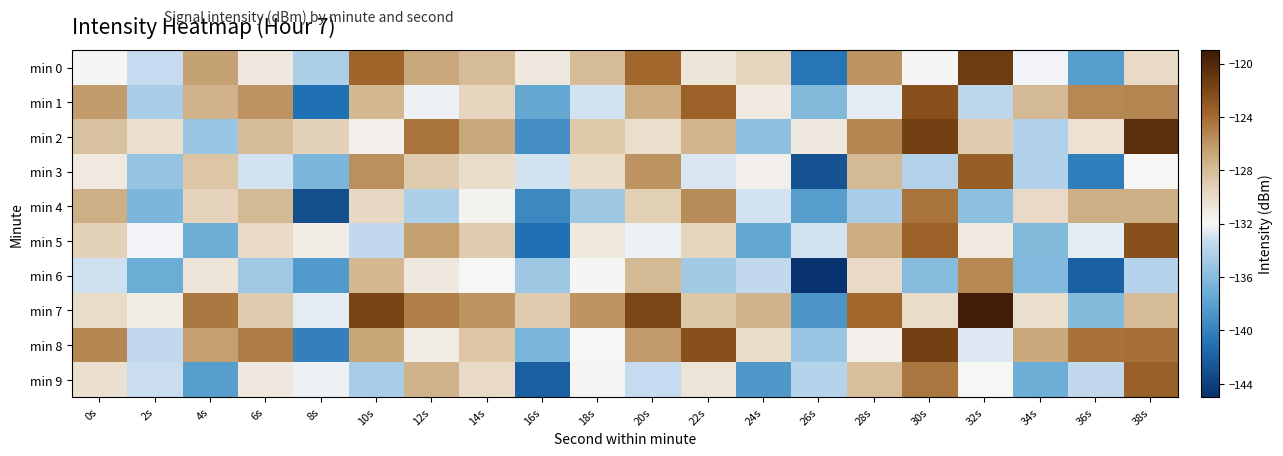

Which category has the highest value across all series?

32s